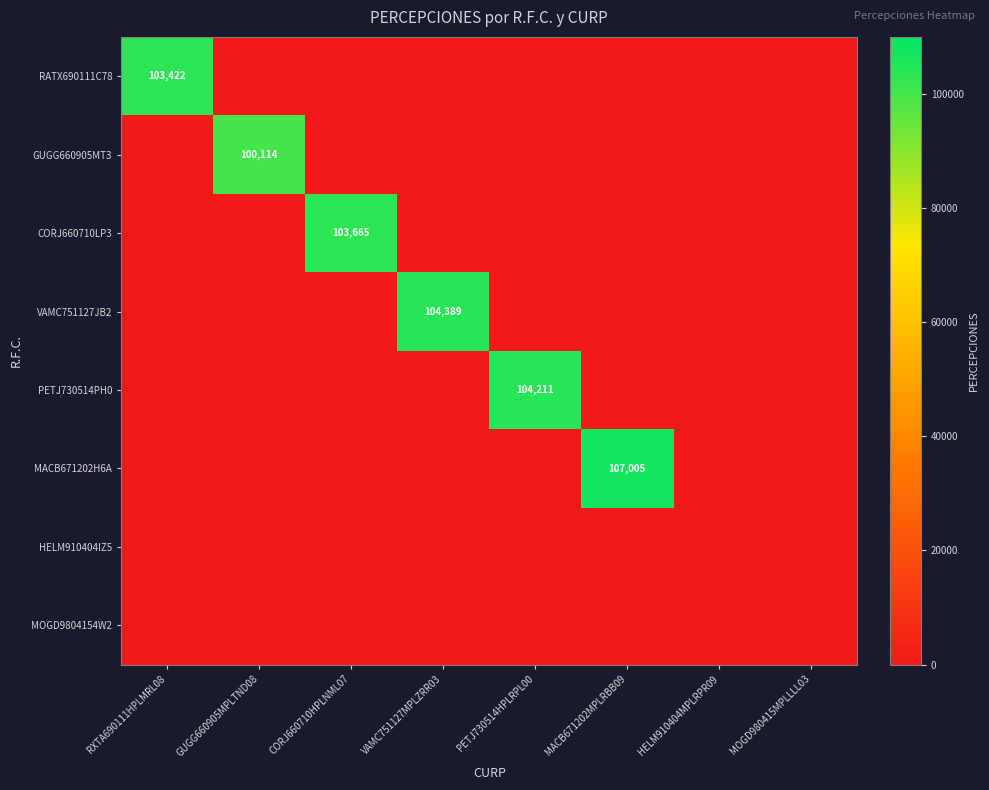

The MACB671202H6A series shows 152037 at MACB671202MPLRBB09. True or false?

False